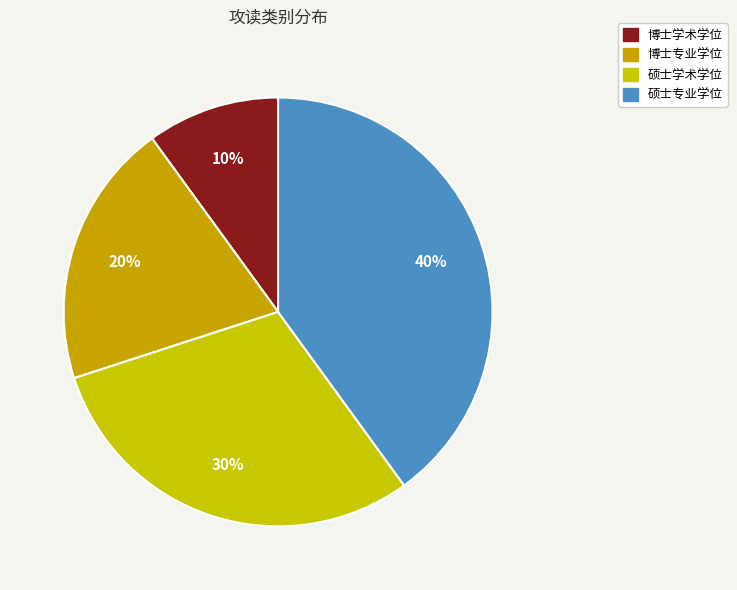

How much of the chart is everything except 博士专业学位?

80.0%